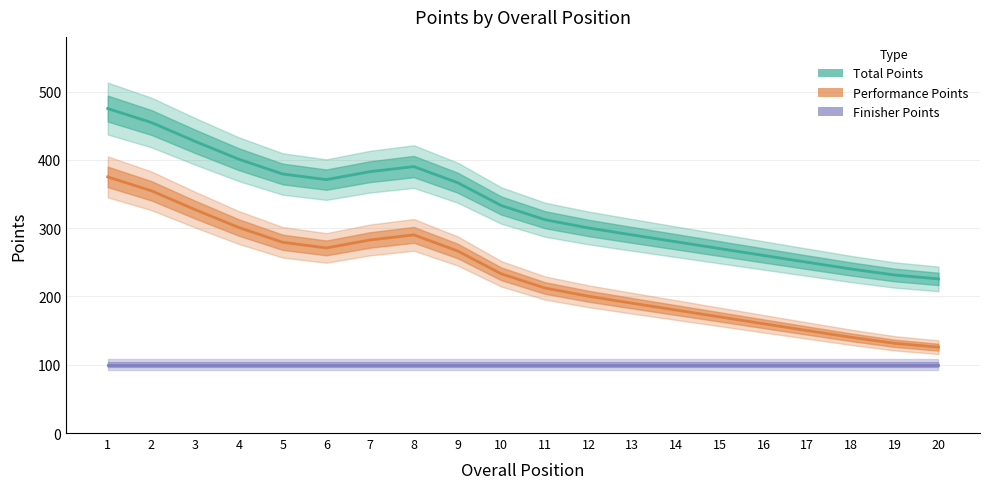

Rank the series by their average value, from highest to lowest.

Total Points, Performance Points, Finisher Points